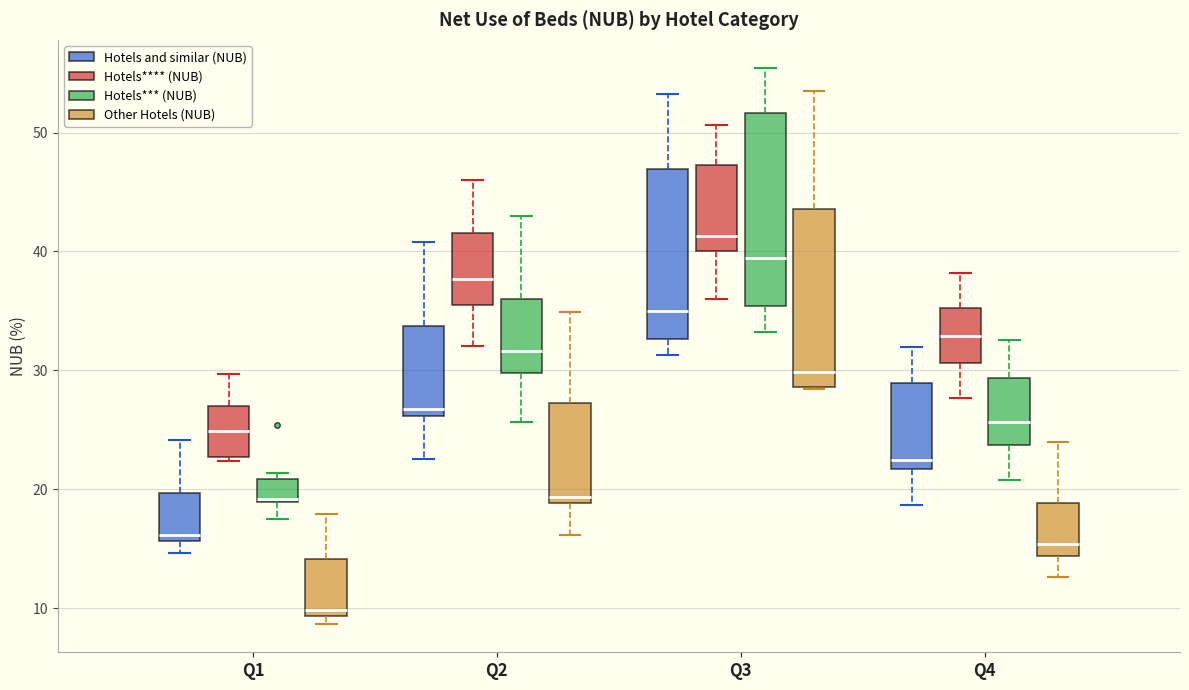

Where is the upper edge of the box for Q2 (Other Hotels (NUB)) on the y-axis? The values are not printed on the chart, so give them approximately, as read against the axis.

27